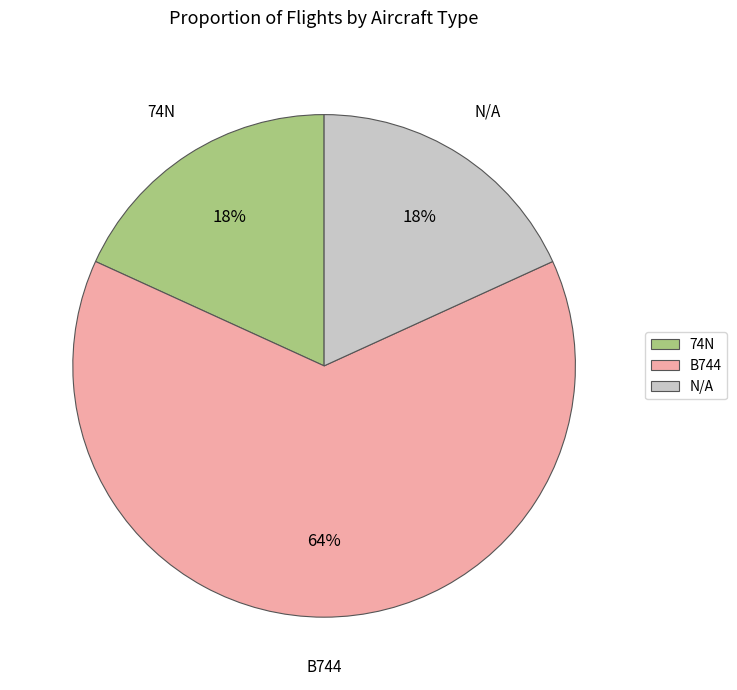

What is the ratio of the value at N/A to the value at 74N?

1.0